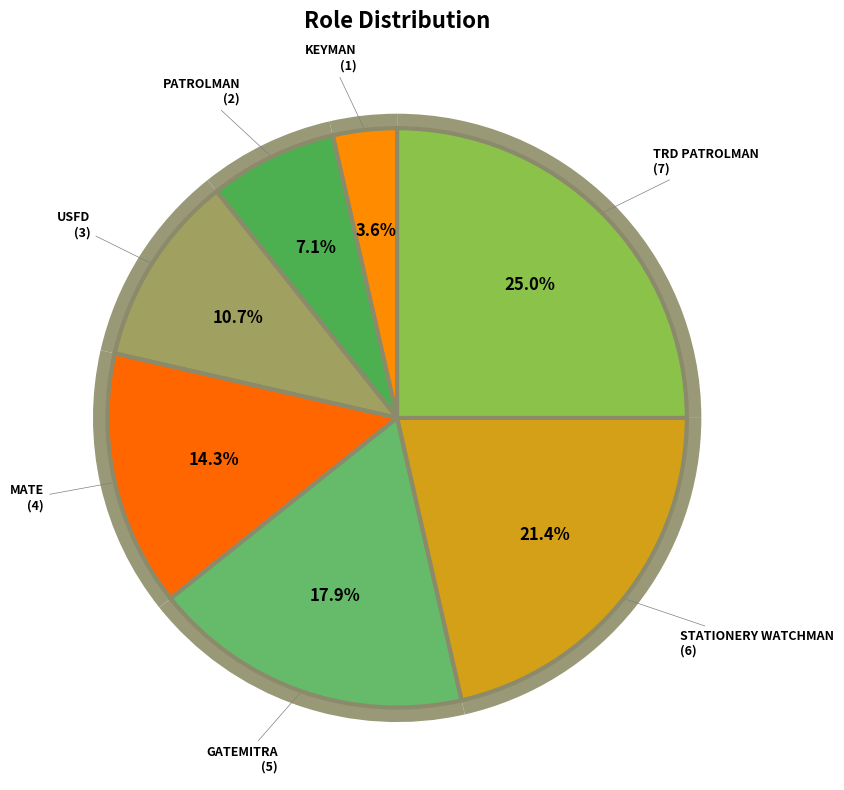

To the nearest percent, what percentage of the pie is TRD PATROLMAN?

25%